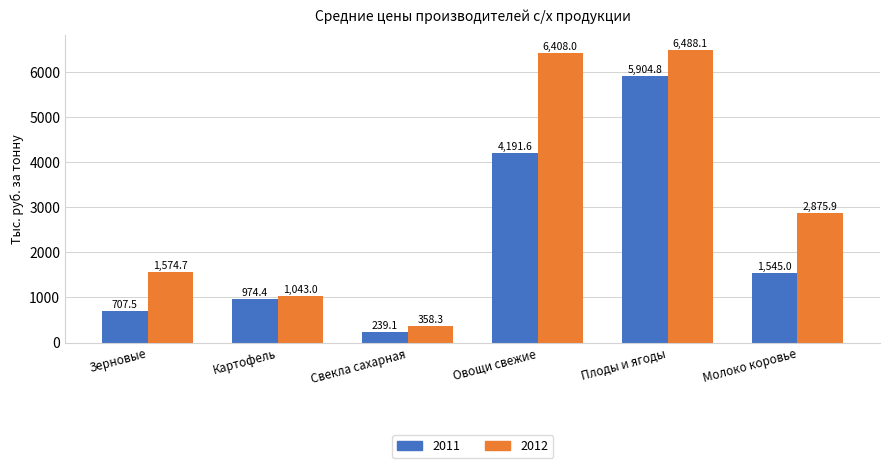

At which label does 2011 reach its peak?

Плоды и ягоды